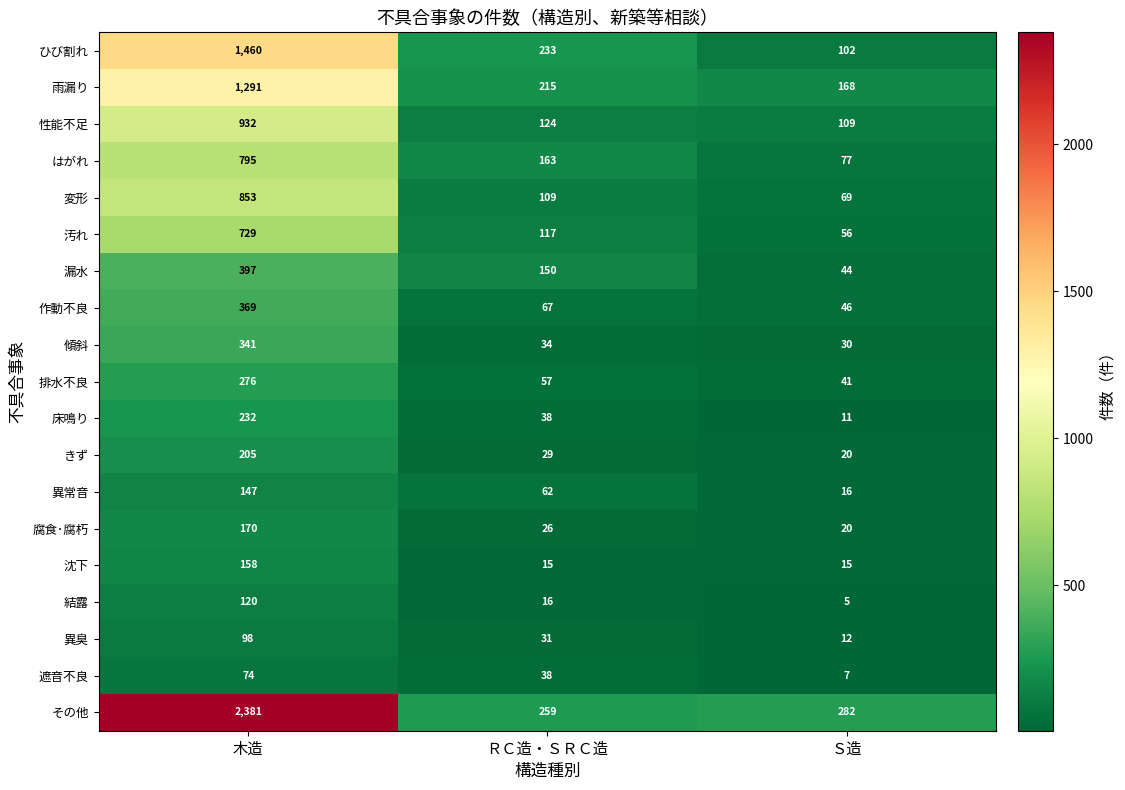

True or false: きず has a value of 9 at ＲＣ造・ＳＲＣ造.

False